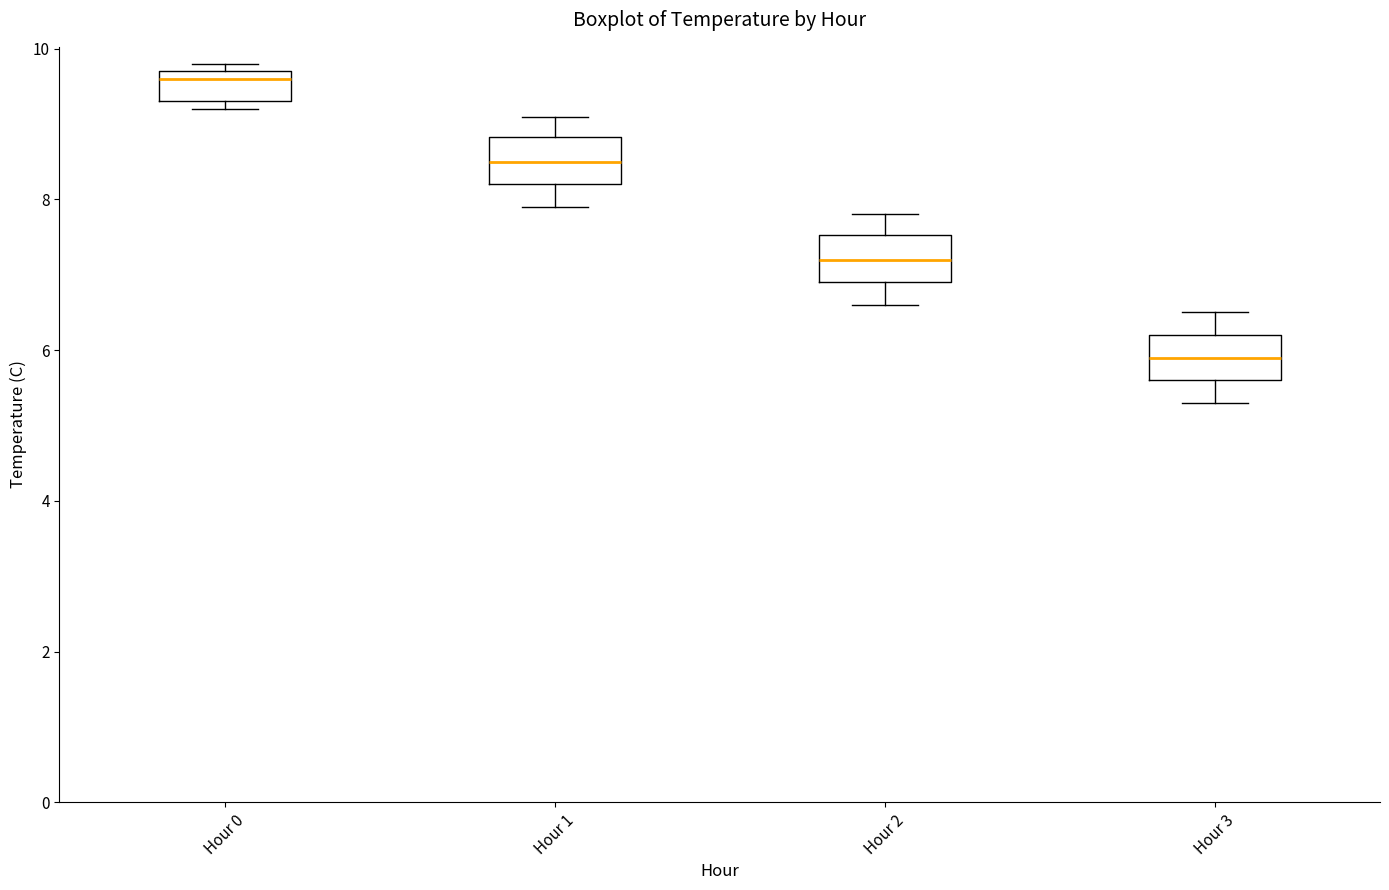

Reading left to right, read every box against the y-axis: the position of its median line, the range the box covers, and the ends of its whiskers. The values are not printed on the chart, so give them approximately, as read against the axis.

Hour 0: median 9.6, box 9.4 to 9.8, whiskers 9.2 to 9.8 (just above the box's upper edge)
Hour 1: median 8.6, box 8.2 to 8.8, whiskers 8.0 to 9.2
Hour 2: median 7.2, box 7.0 to 7.6, whiskers 6.6 to 7.8
Hour 3: median 6.0, box 5.6 to 6.2, whiskers 5.4 to 6.6